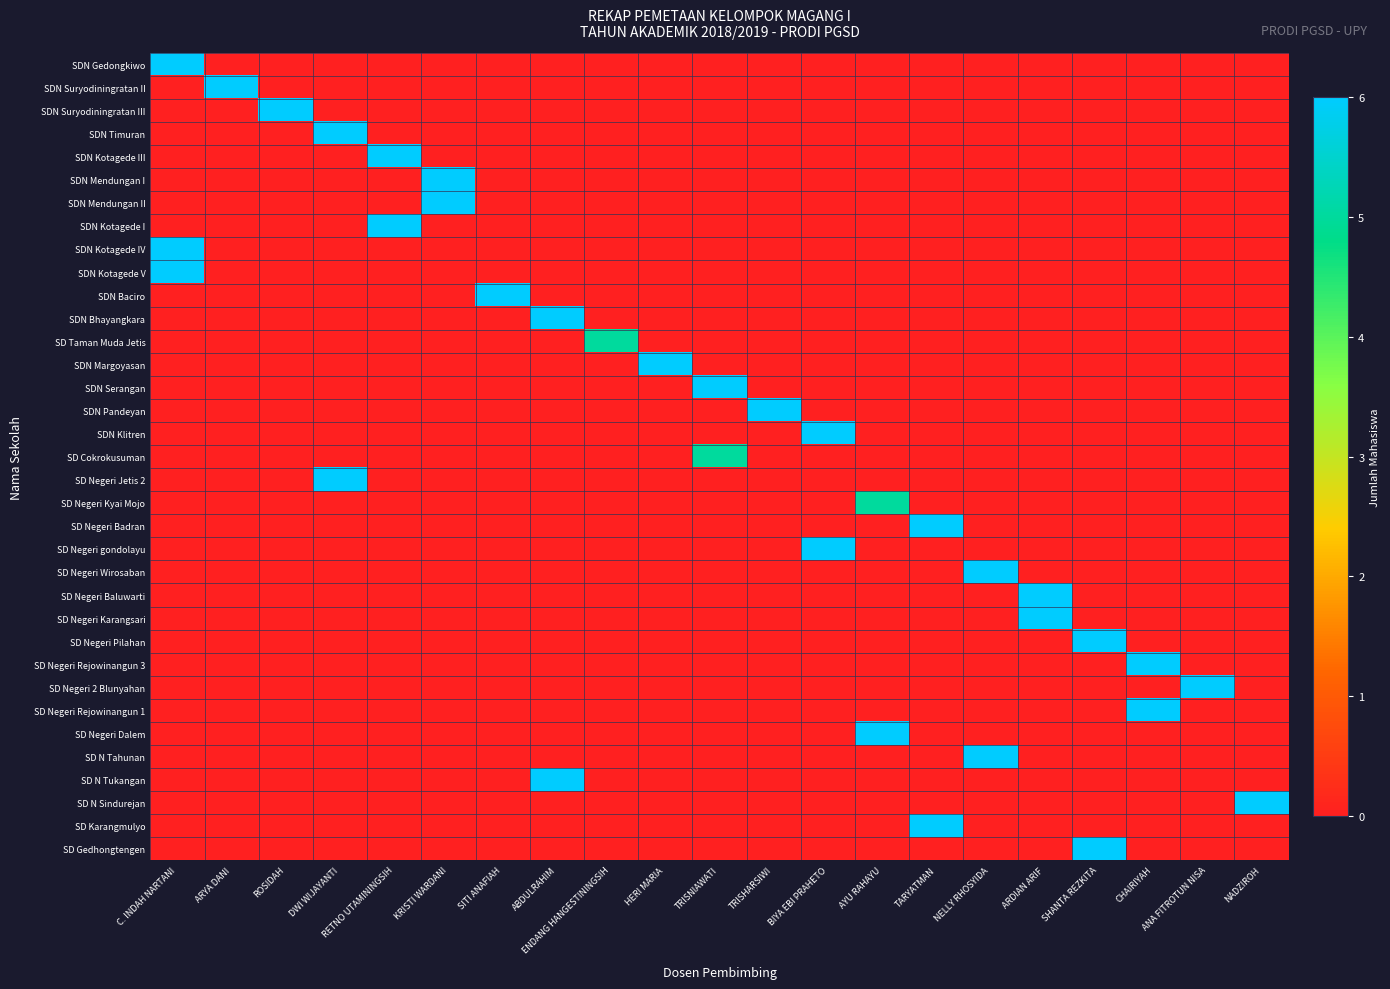

What is the total value across all series at ANA FITROTUN NISA?

6